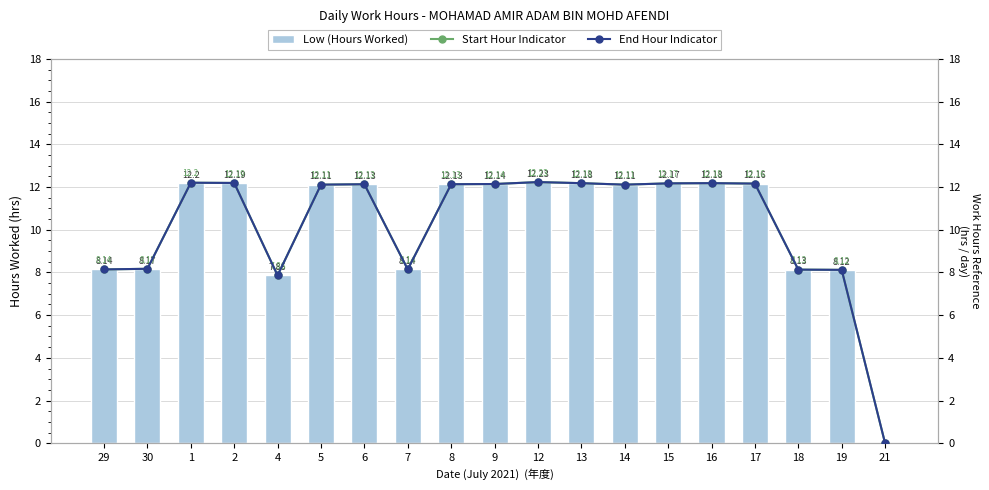

The Start Hour Indicator series shows 4.8 at 14. True or false?

False